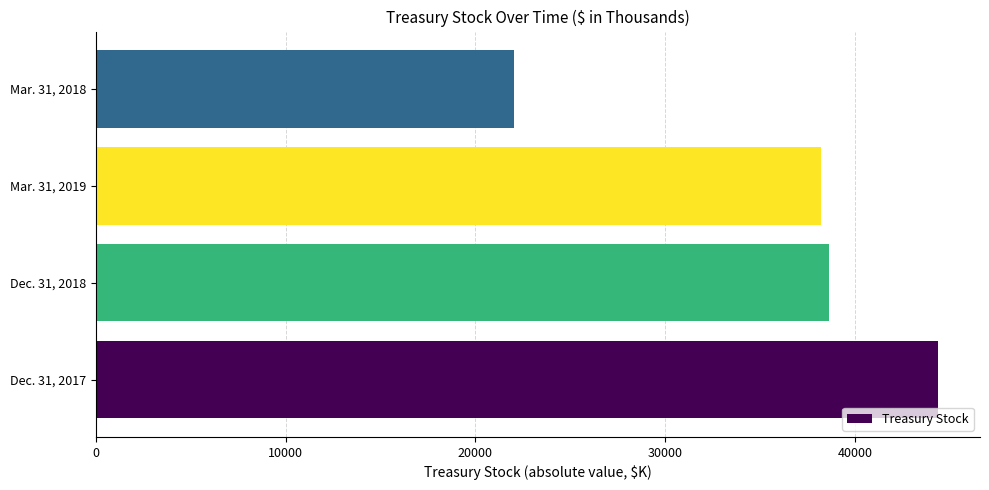

Between Dec. 31, 2017 and Dec. 31, 2018, which is larger?

Dec. 31, 2017